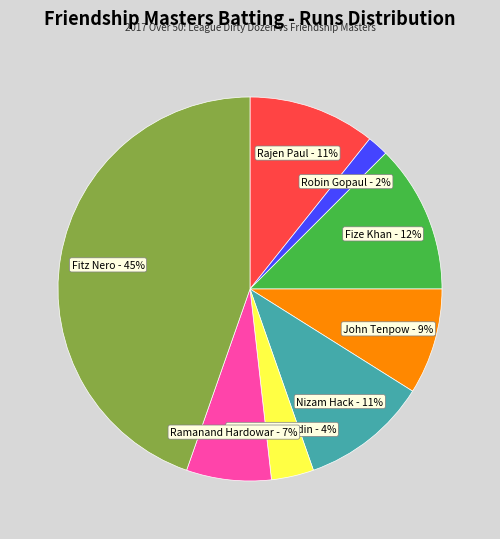

To the nearest percent, what portion does Fitz Nero represent?

45%